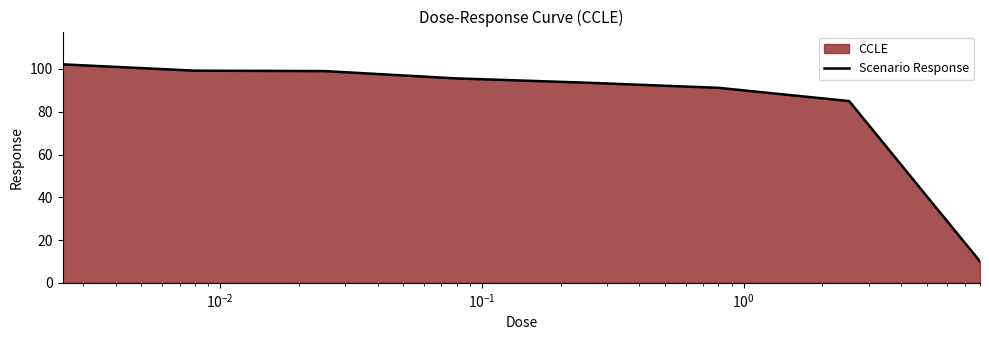

What is the average value?

84.5